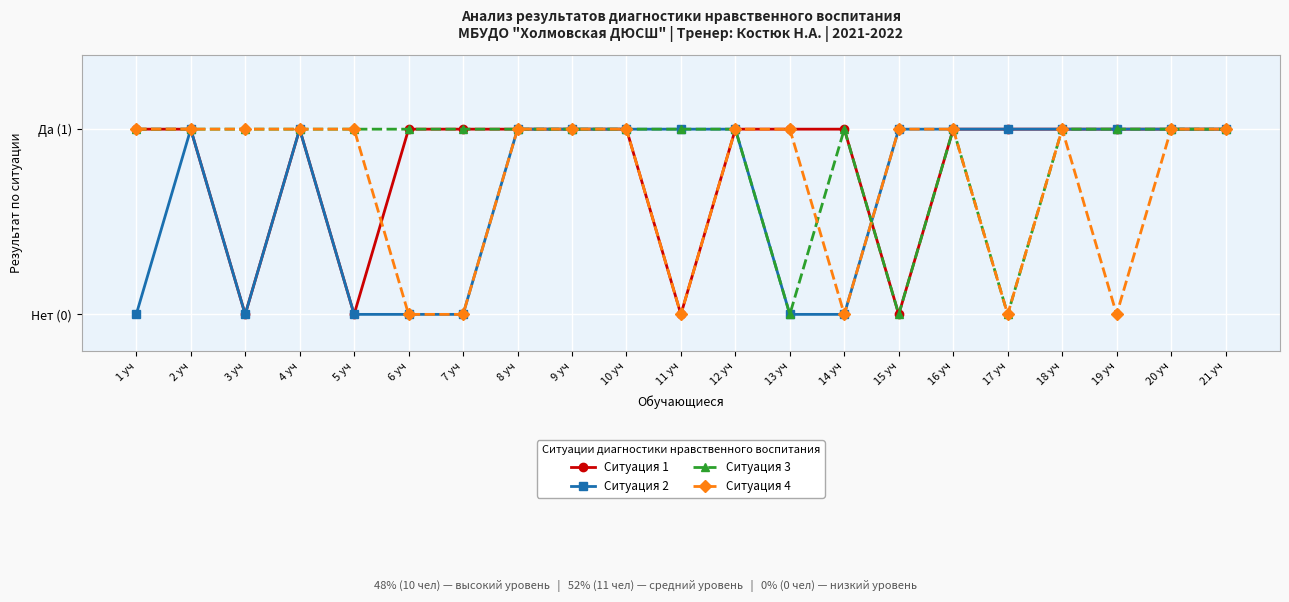

Reading right to left, transcribe all the data shown in this chart.

Ситуация 1: 21 уч=1	20 уч=1	19 уч=1	18 уч=1	17 уч=1	16 уч=1	15 уч=0	14 уч=1	13 уч=1	12 уч=1	11 уч=0	10 уч=1	9 уч=1	8 уч=1	7 уч=1	6 уч=1	5 уч=0	4 уч=1	3 уч=0	2 уч=1	1 уч=1
Ситуация 2: 21 уч=1	20 уч=1	19 уч=1	18 уч=1	17 уч=1	16 уч=1	15 уч=1	14 уч=0	13 уч=0	12 уч=1	11 уч=1	10 уч=1	9 уч=1	8 уч=1	7 уч=0	6 уч=0	5 уч=0	4 уч=1	3 уч=0	2 уч=1	1 уч=0
Ситуация 3: 21 уч=1	20 уч=1	19 уч=1	18 уч=1	17 уч=0	16 уч=1	15 уч=0	14 уч=1	13 уч=0	12 уч=1	11 уч=1	10 уч=1	9 уч=1	8 уч=1	7 уч=1	6 уч=1	5 уч=1	4 уч=1	3 уч=1	2 уч=1	1 уч=1
Ситуация 4: 21 уч=1	20 уч=1	19 уч=0	18 уч=1	17 уч=0	16 уч=1	15 уч=1	14 уч=0	13 уч=1	12 уч=1	11 уч=0	10 уч=1	9 уч=1	8 уч=1	7 уч=0	6 уч=0	5 уч=1	4 уч=1	3 уч=1	2 уч=1	1 уч=1